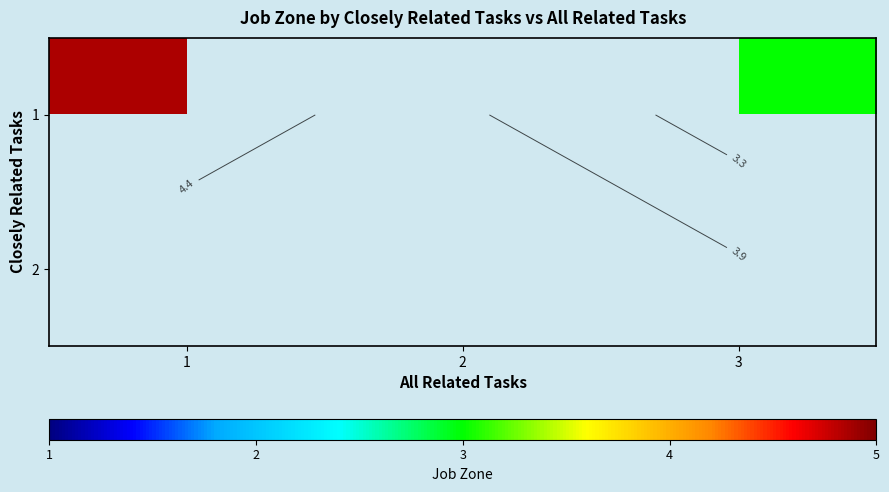

Where is 1 nearest to the value 3?

3